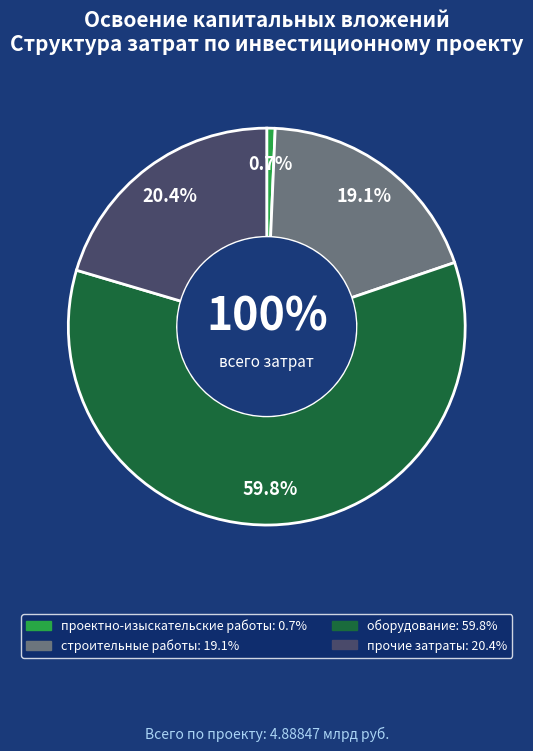

To the nearest percent, what is the average slice percentage?

25%